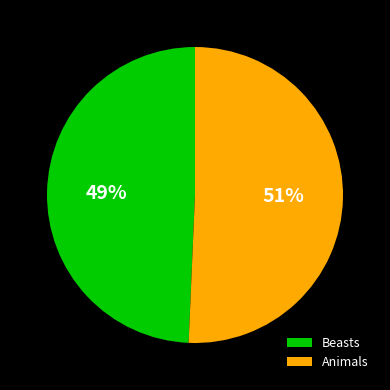

Do Animals and Beasts together represent more than half of the pie?

Yes